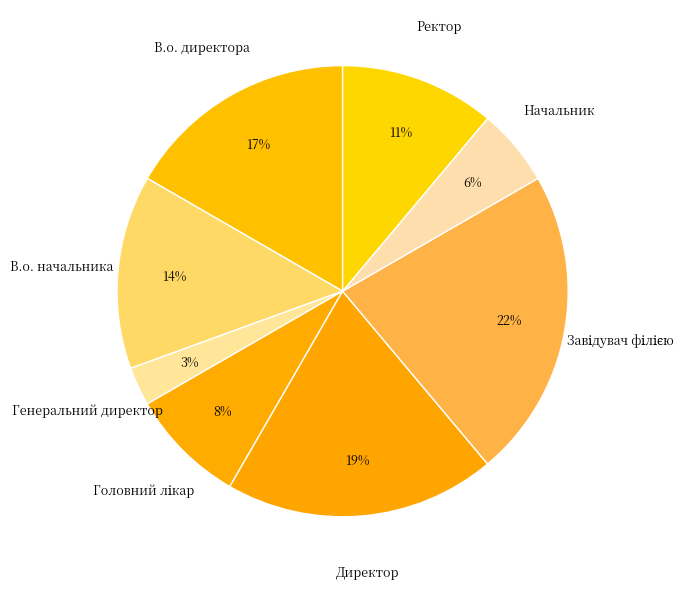

What percentage is the Директор slice, to the nearest percent?

19%